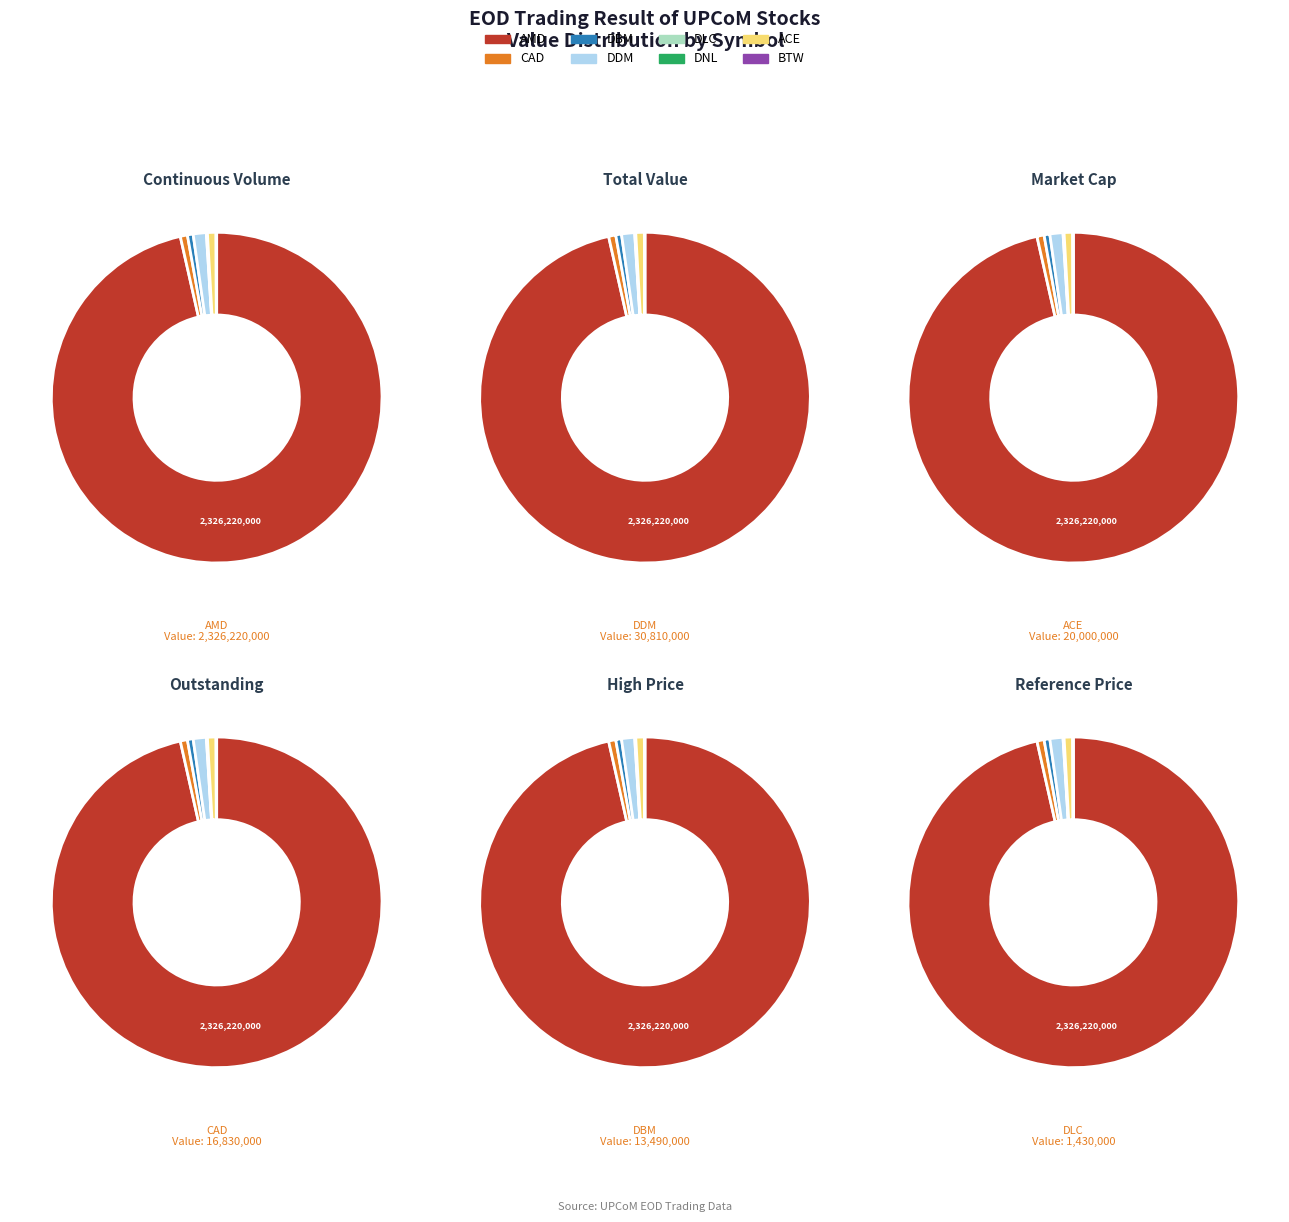

To the nearest percent, what is the difference between the largest and smallest slice percentages?

96%